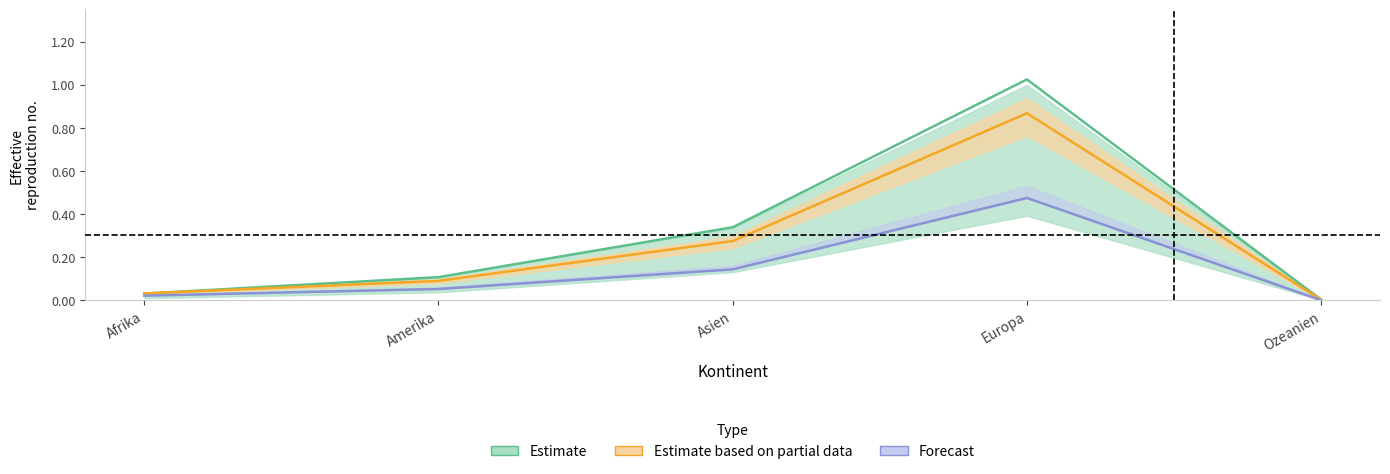

How many lines are shown in the chart?

3